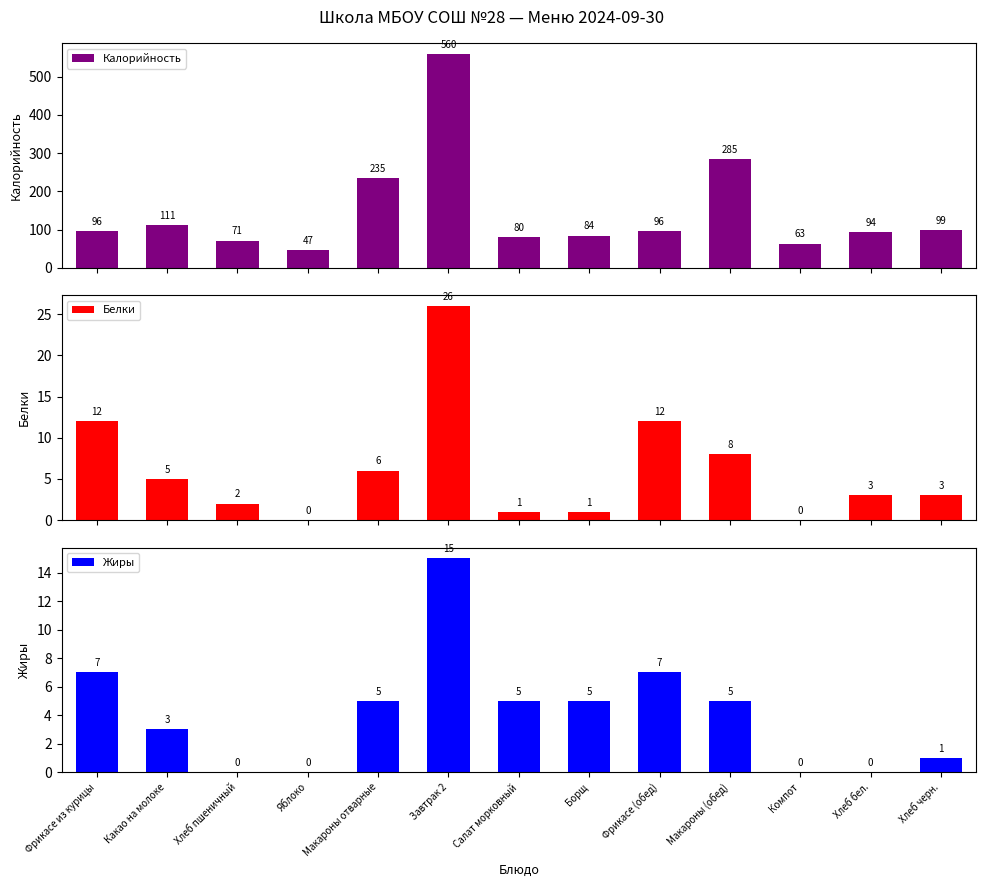

Between Макароны (обед) and Хлеб черн., which series saw the biggest shift?

Калорийность